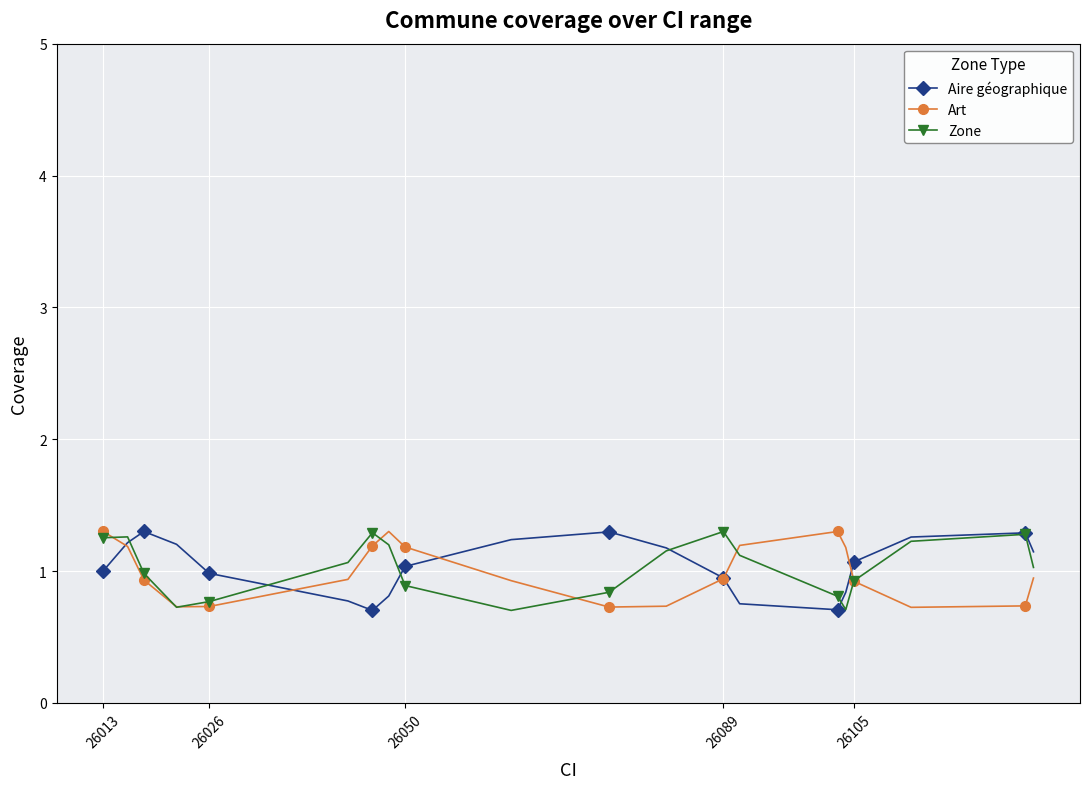

What is the highest value of the Art series?

1.3